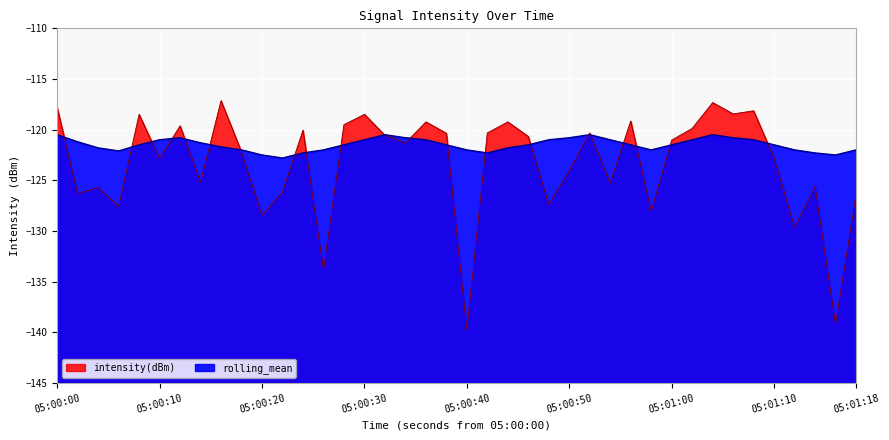

How many values in the rolling_mean series are below -121?

25